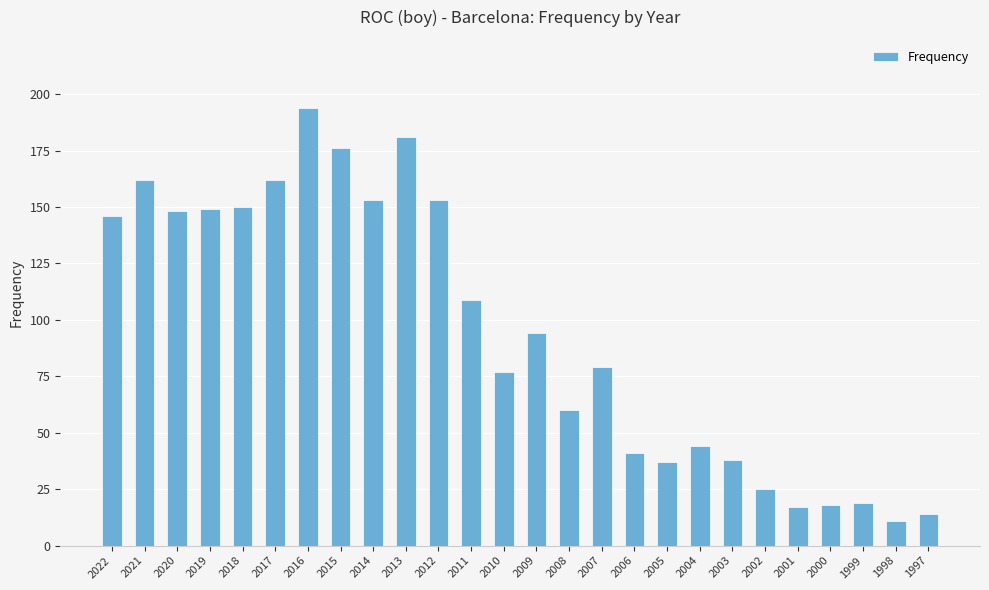

Which label corresponds to the largest value in the chart?

2016